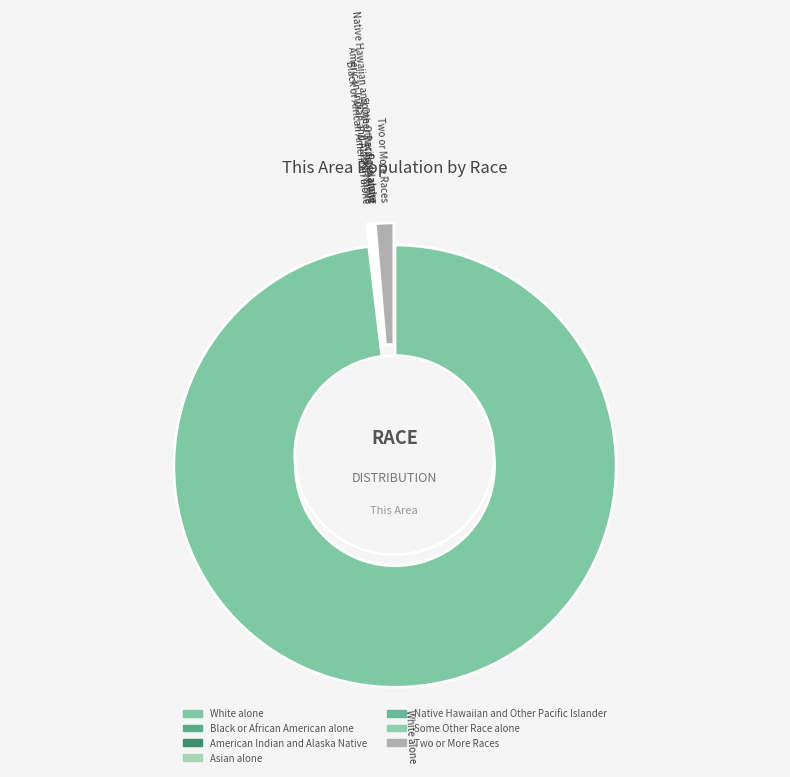

To the nearest percent, what percentage of the pie is Two or More Races?

1%